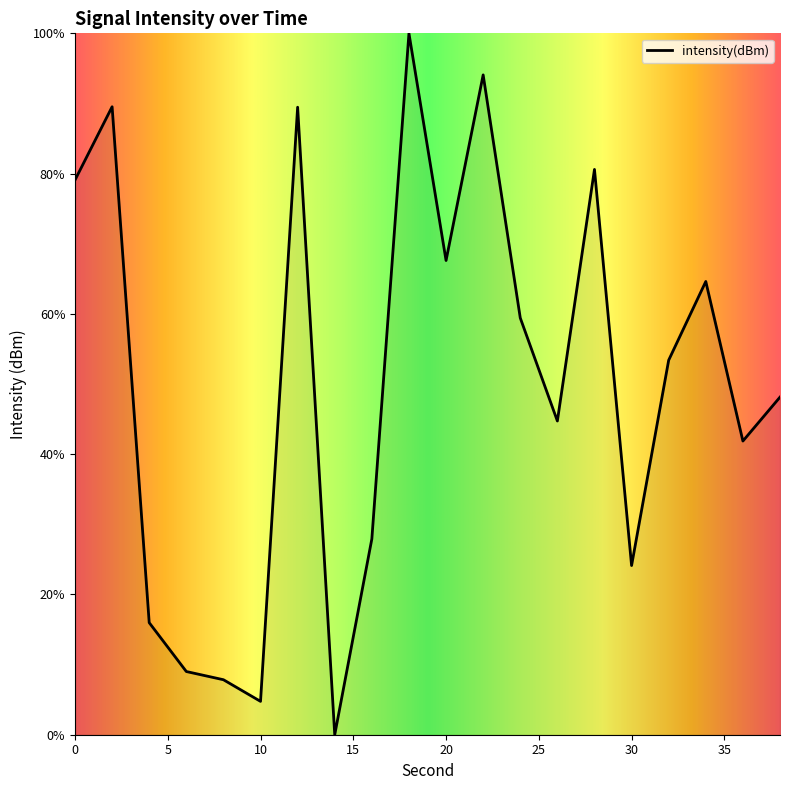

What is the maximum value shown in the chart?

100.0